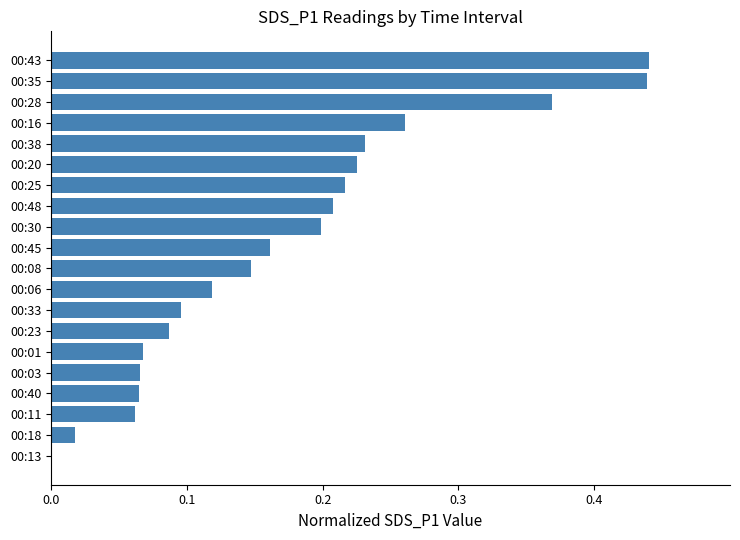

How many distinct data groups are displayed?

1